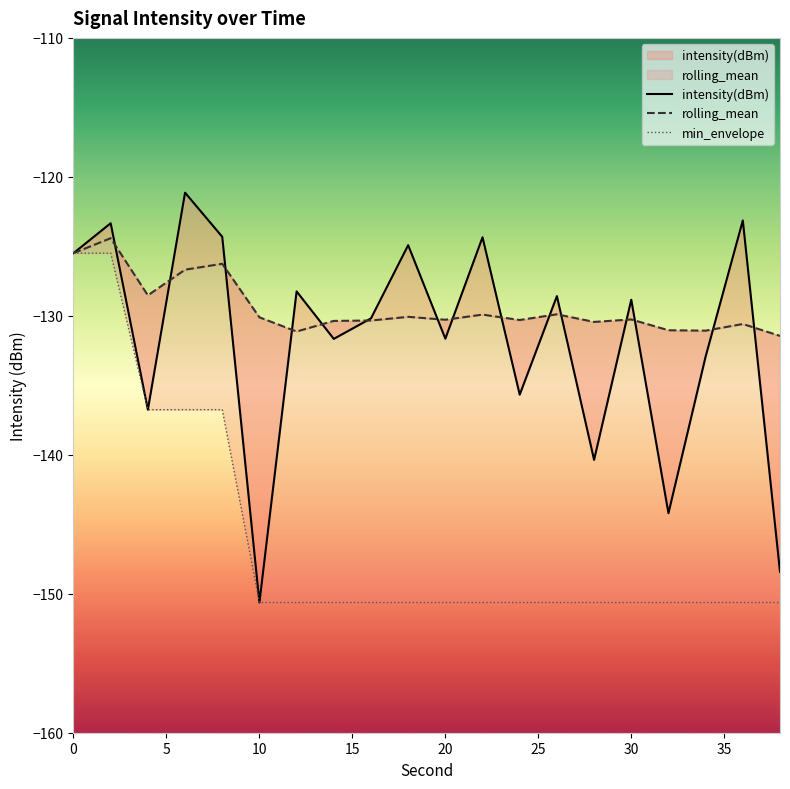

True or false: intensity(dBm) has a value of -210.6 at 4.

False